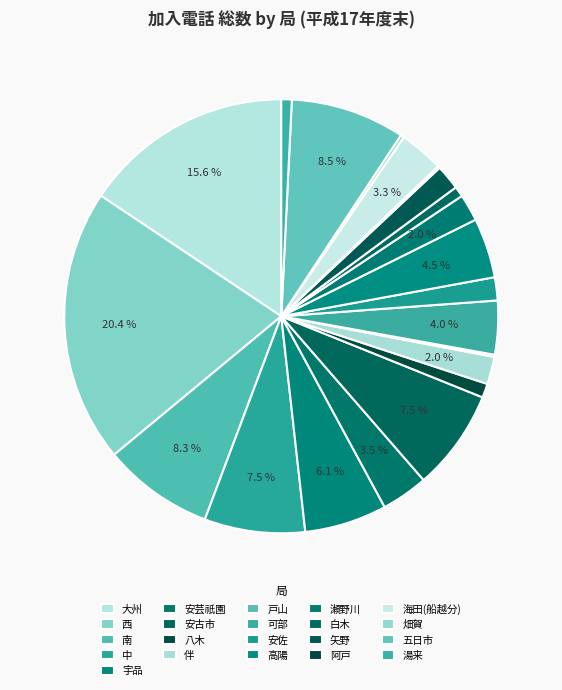

Which slice is the largest?

西